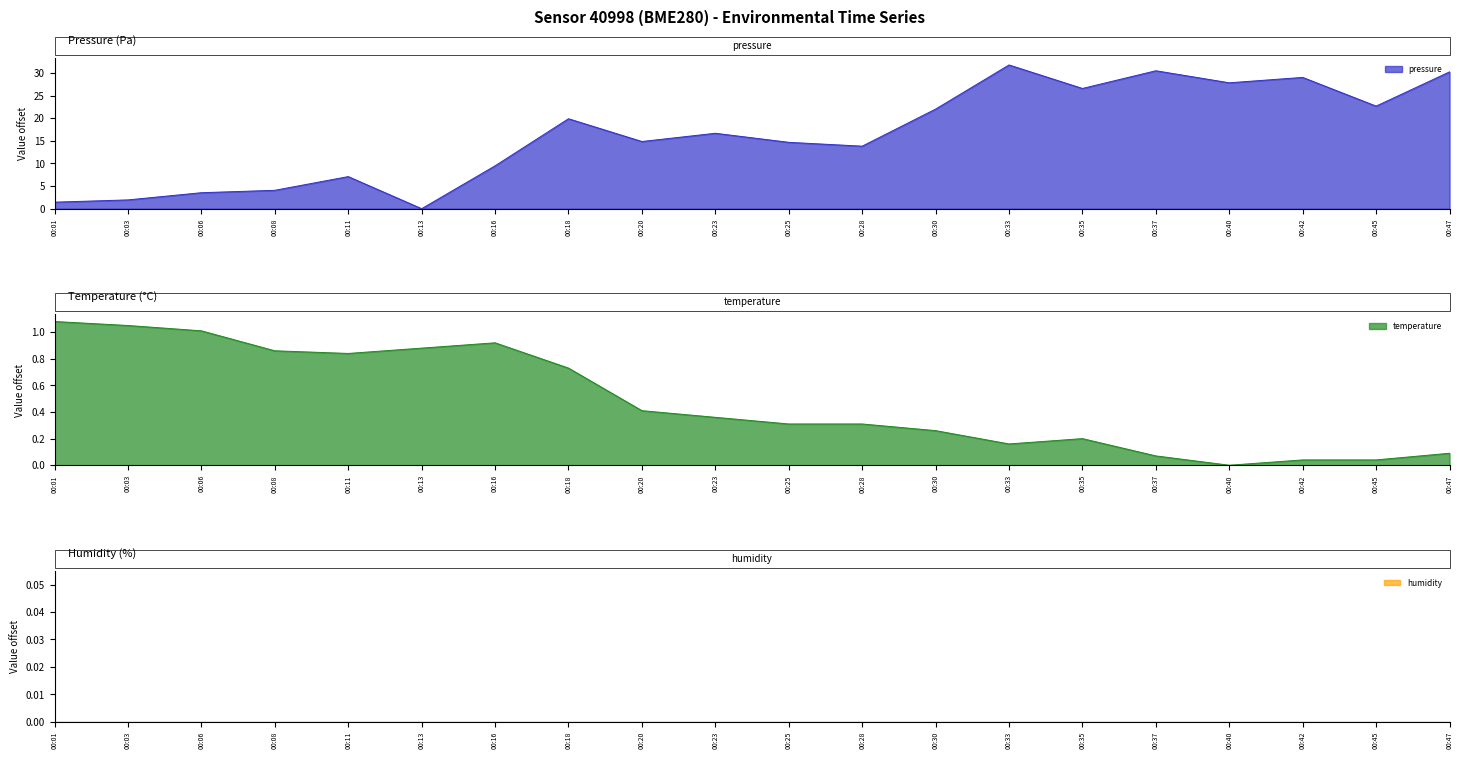

What is the difference between the highest and lowest values at 00:40?

27.8